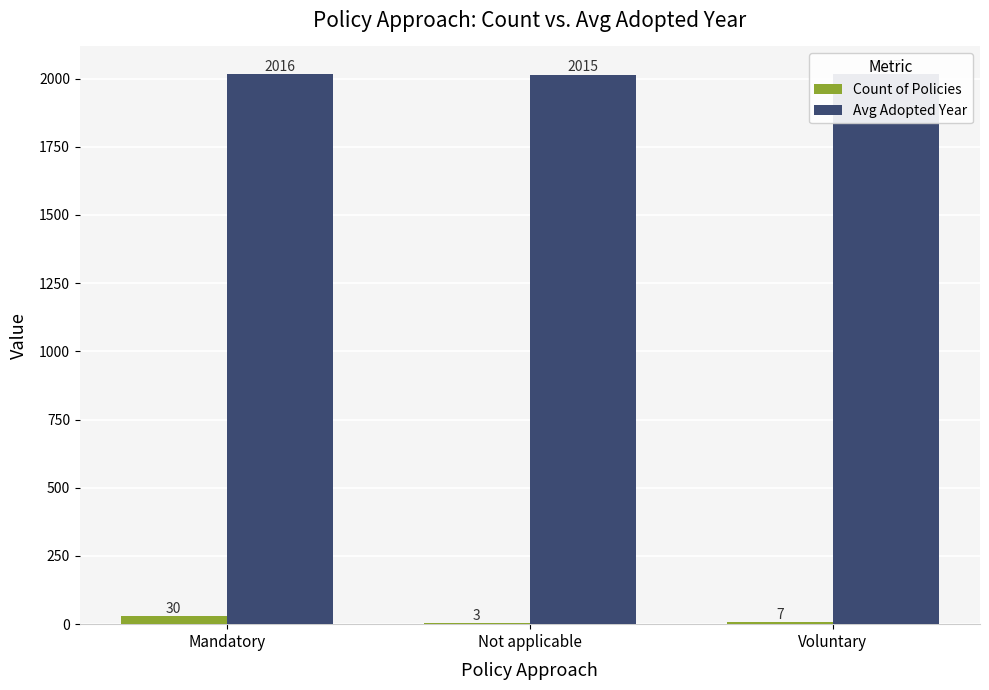

What are all the series names shown in the legend?

Count of Policies, Avg Adopted Year